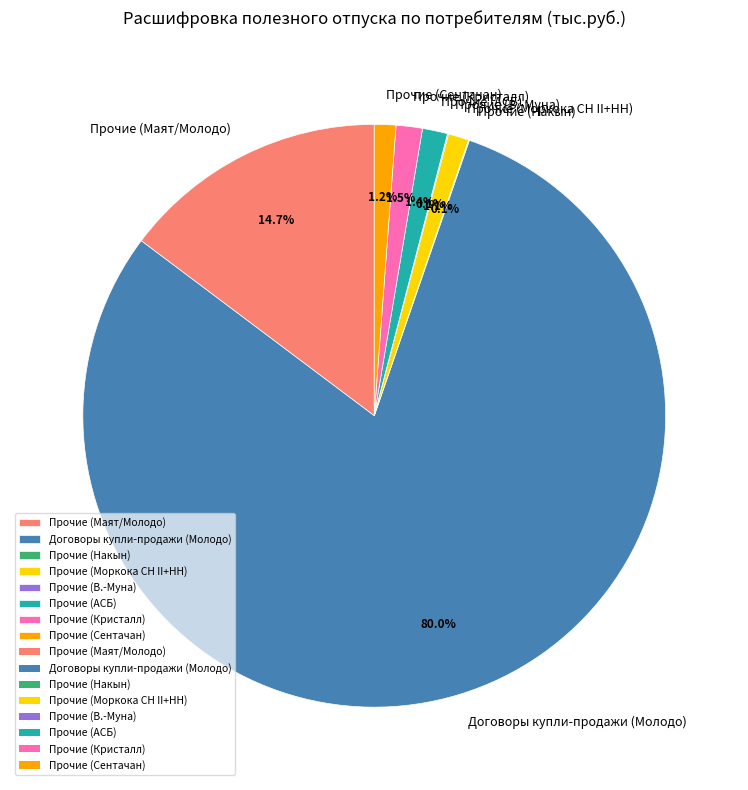

Which category has the biggest portion of the pie?

Договоры купли-продажи (Молодо)